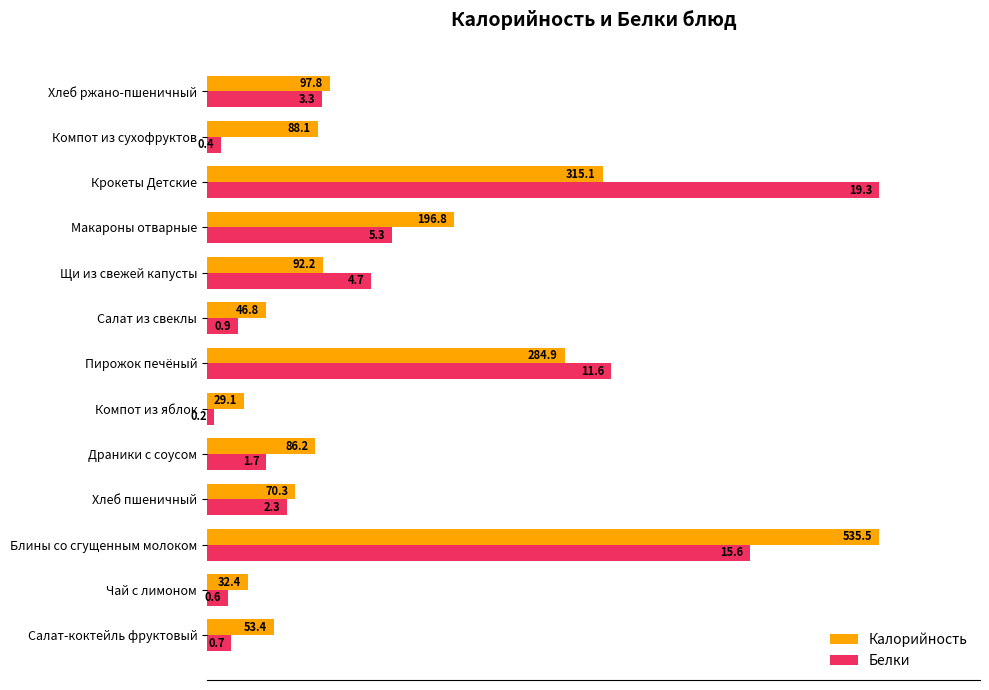

What are all the series names shown in the legend?

Калорийность, Белки